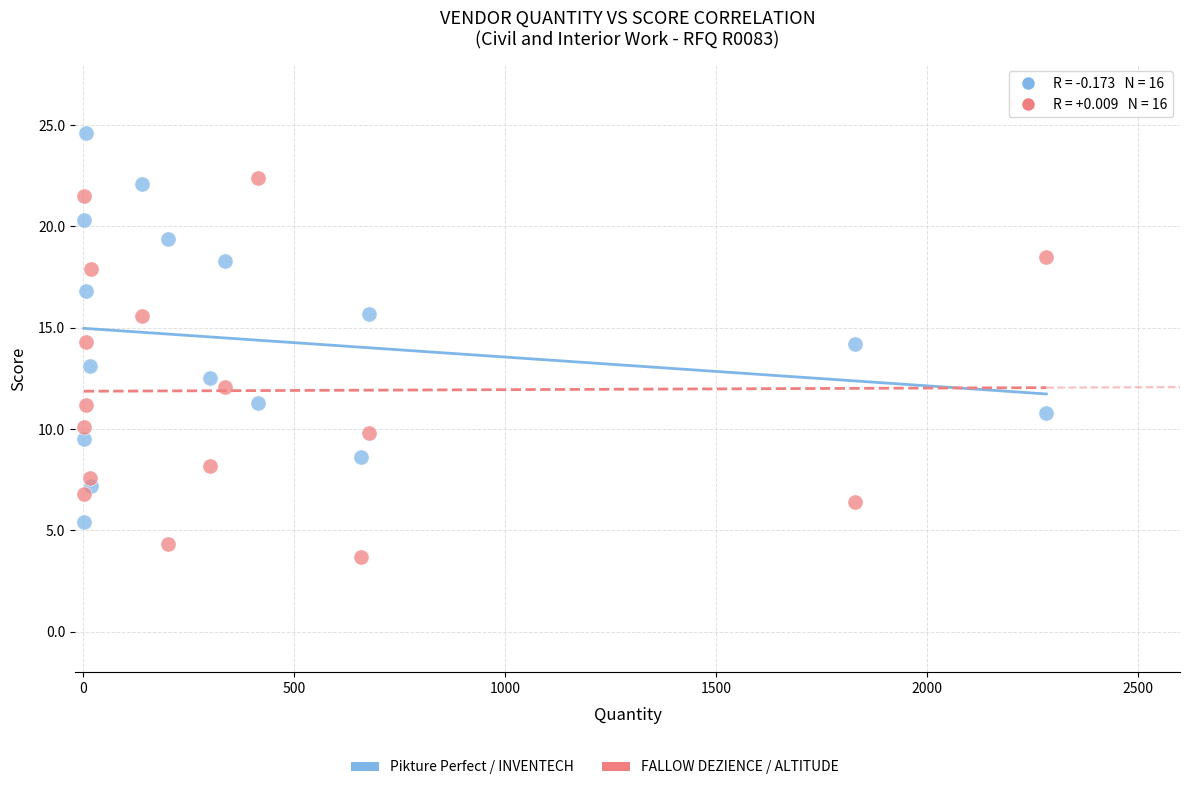

Across all data points, what is the range of X values (max minus min)?

2282.0